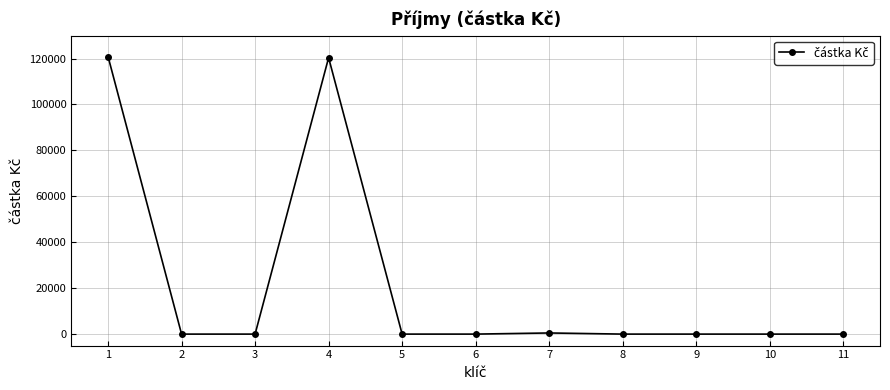

What is the maximum value shown in the chart?

120868